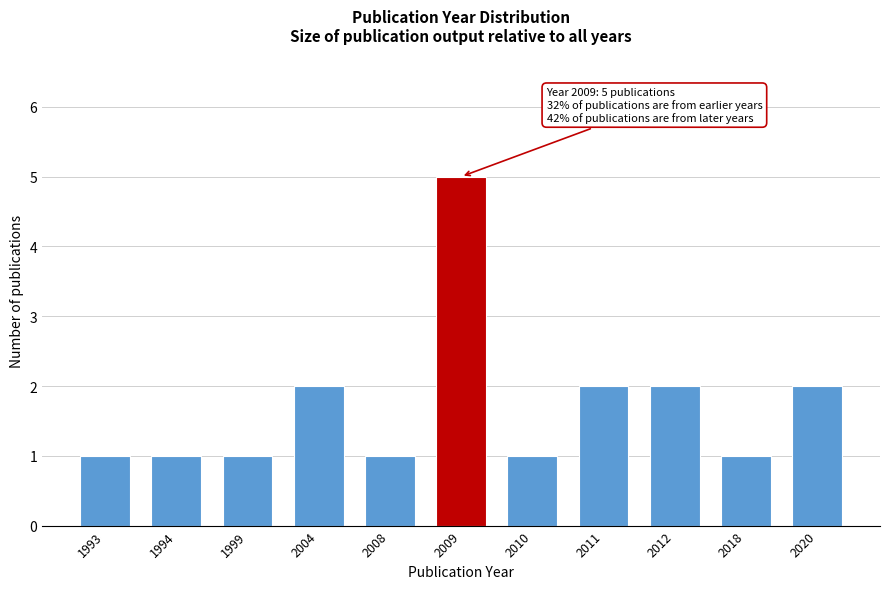

Reading left to right, transcribe all the data shown in this chart.

1993=1	1994=1	1999=1	2004=2	2008=1	2009=5	2010=1	2011=2	2012=2	2018=1	2020=2